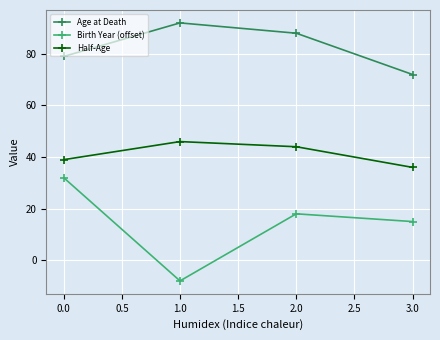

Which series has the largest total across all categories?

Age at Death